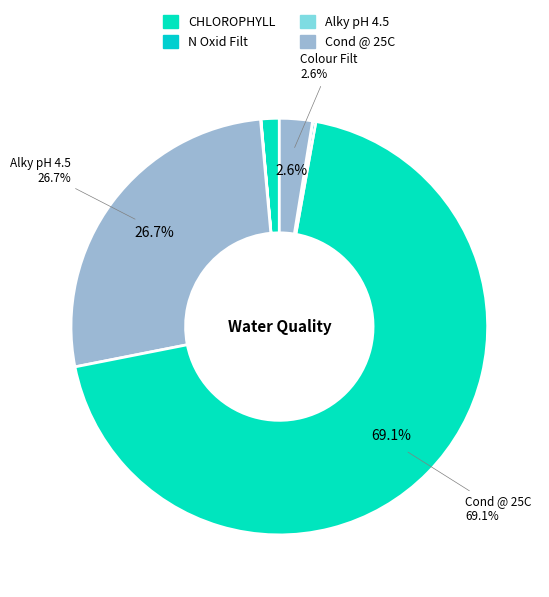

Count the number of slices in the pie.

8